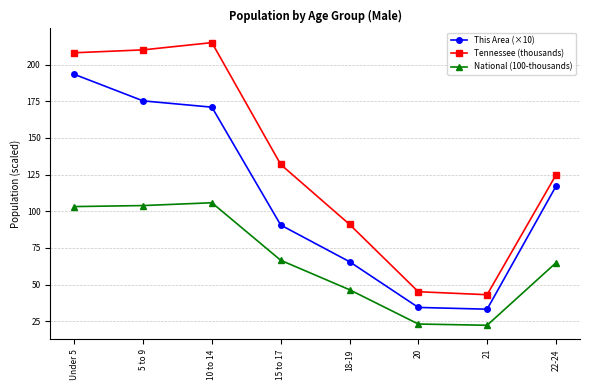

What is the greatest value displayed?

215.0